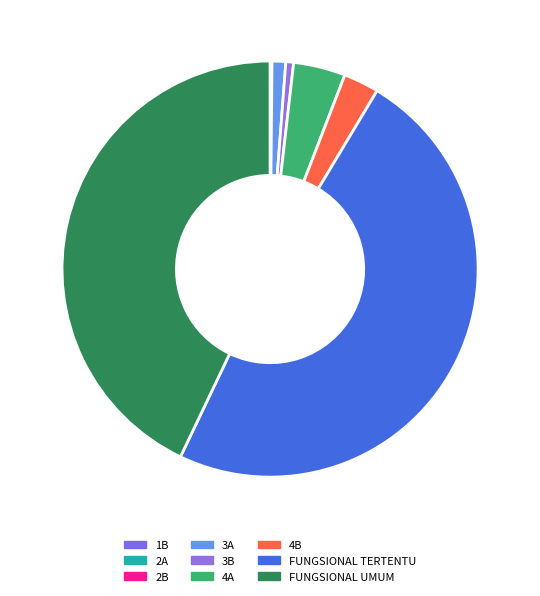

Is the sum of 3B and FUNGSIONAL UMUM greater than half?

No